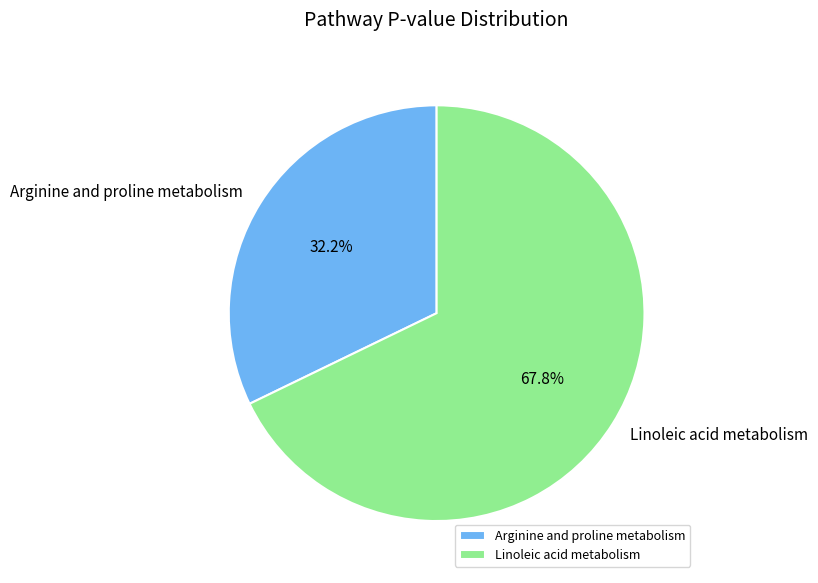

Which category accounts for the majority?

Linoleic acid metabolism